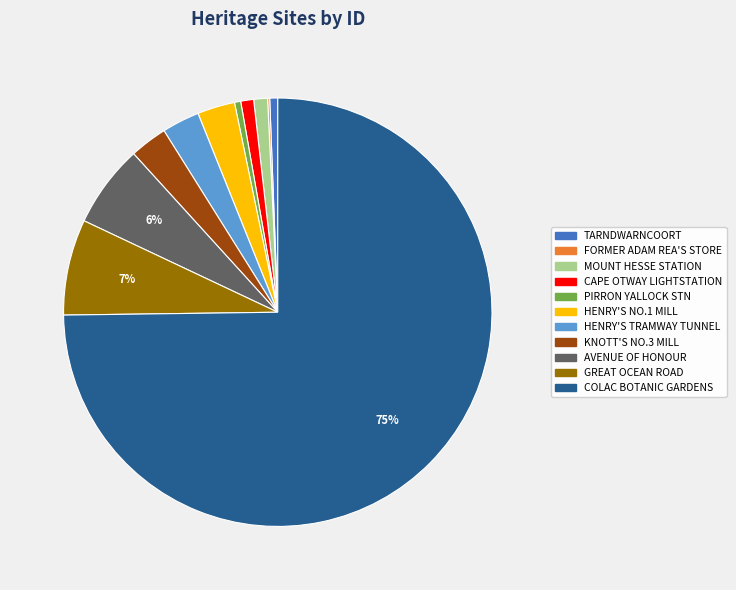

To the nearest percent, what is the average slice percentage?

9%